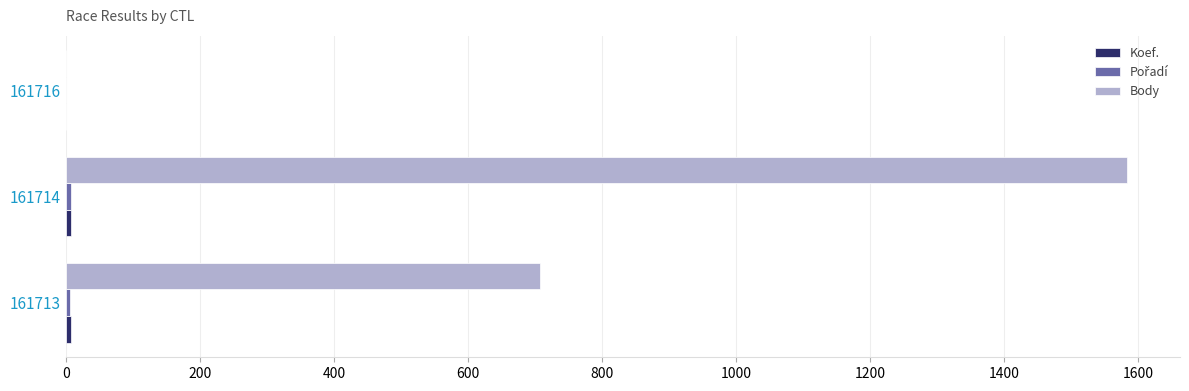

The value of Body at 161713 is 707. True or false?

True